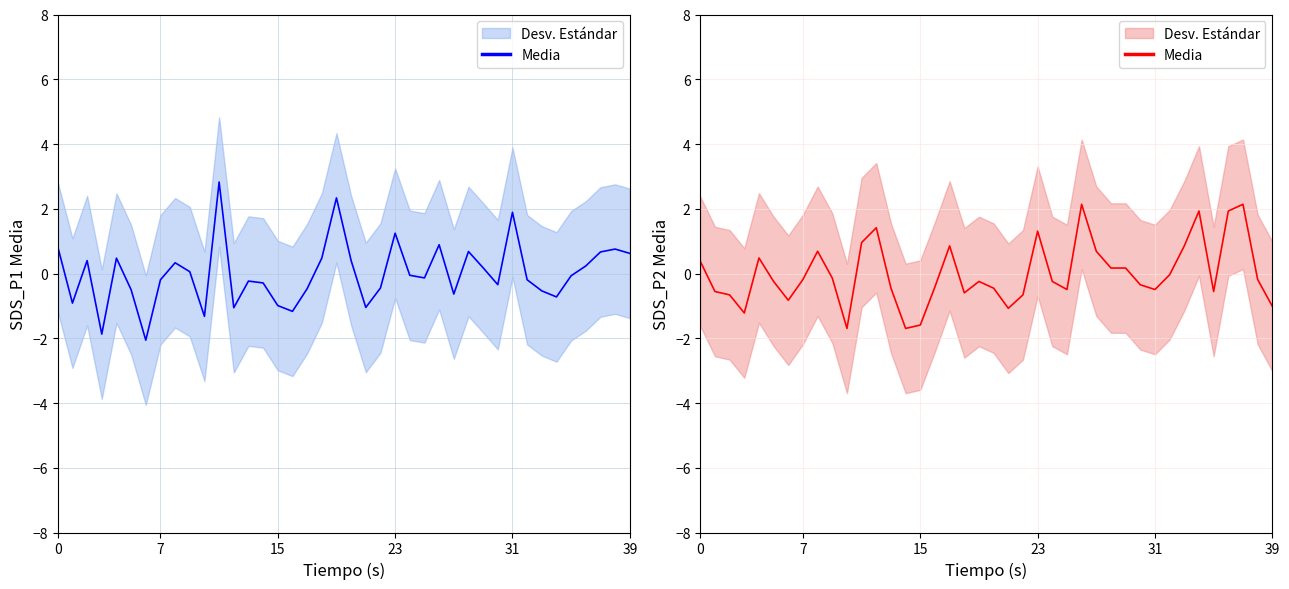

The chart shows a value of 1.0 at 27. True or false?

False